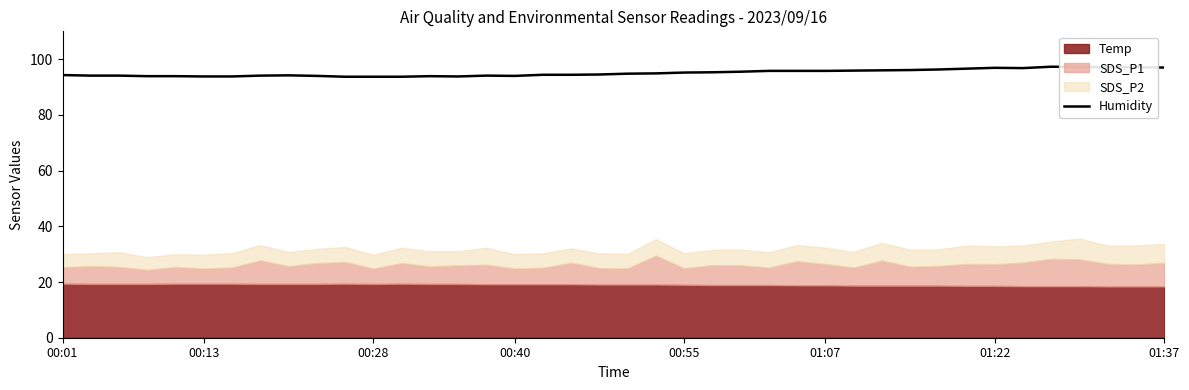

Where is the first local minimum?

14